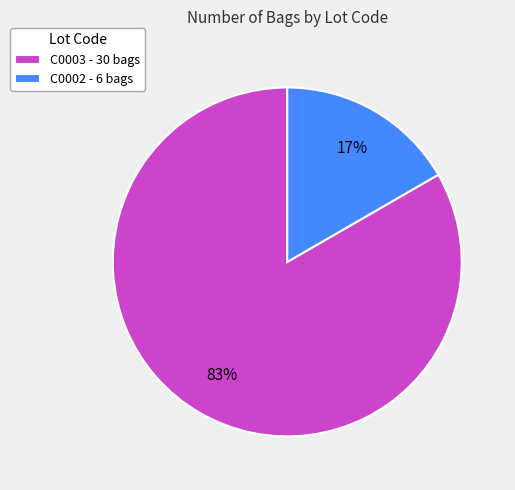

To the nearest percent, what portion does C0002 represent?

17%